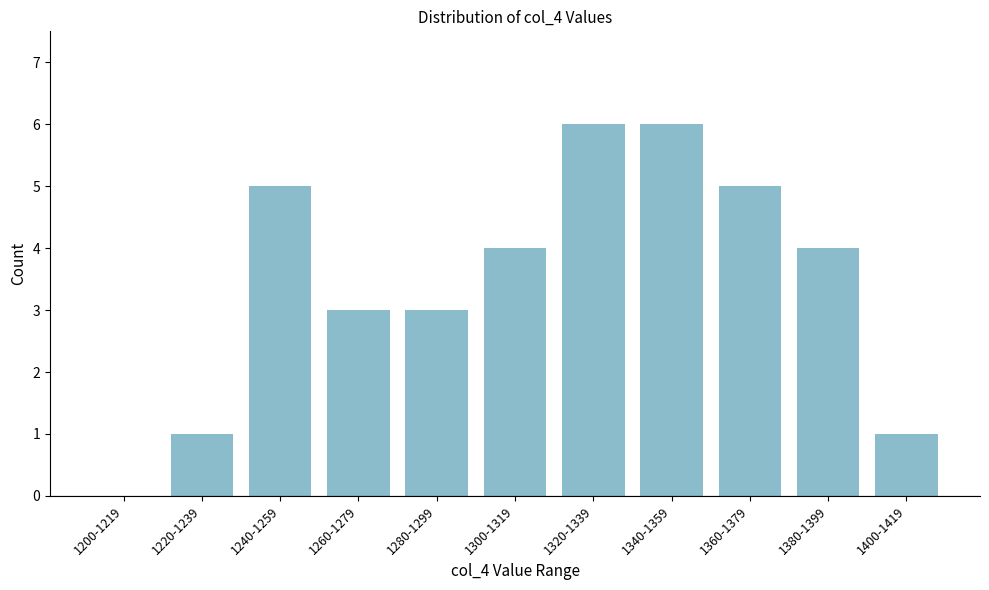

Reading left to right, transcribe all the data shown in this chart.

1200-1219=0	1220-1239=1	1240-1259=5	1260-1279=3	1280-1299=3	1300-1319=4	1320-1339=6	1340-1359=6	1360-1379=5	1380-1399=4	1400-1419=1